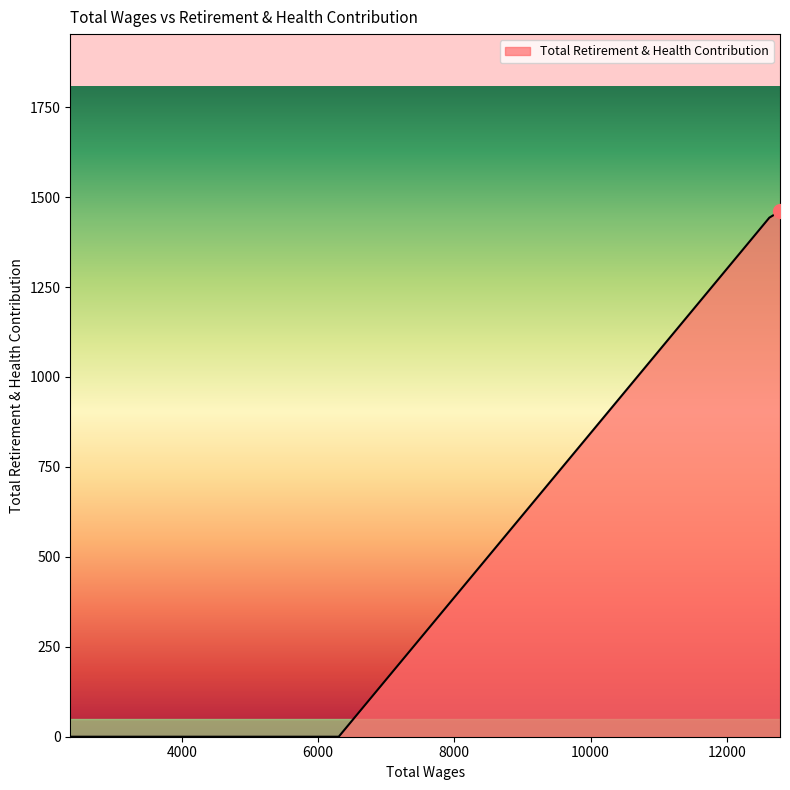

What is the difference between the maximum and minimum values?

1461